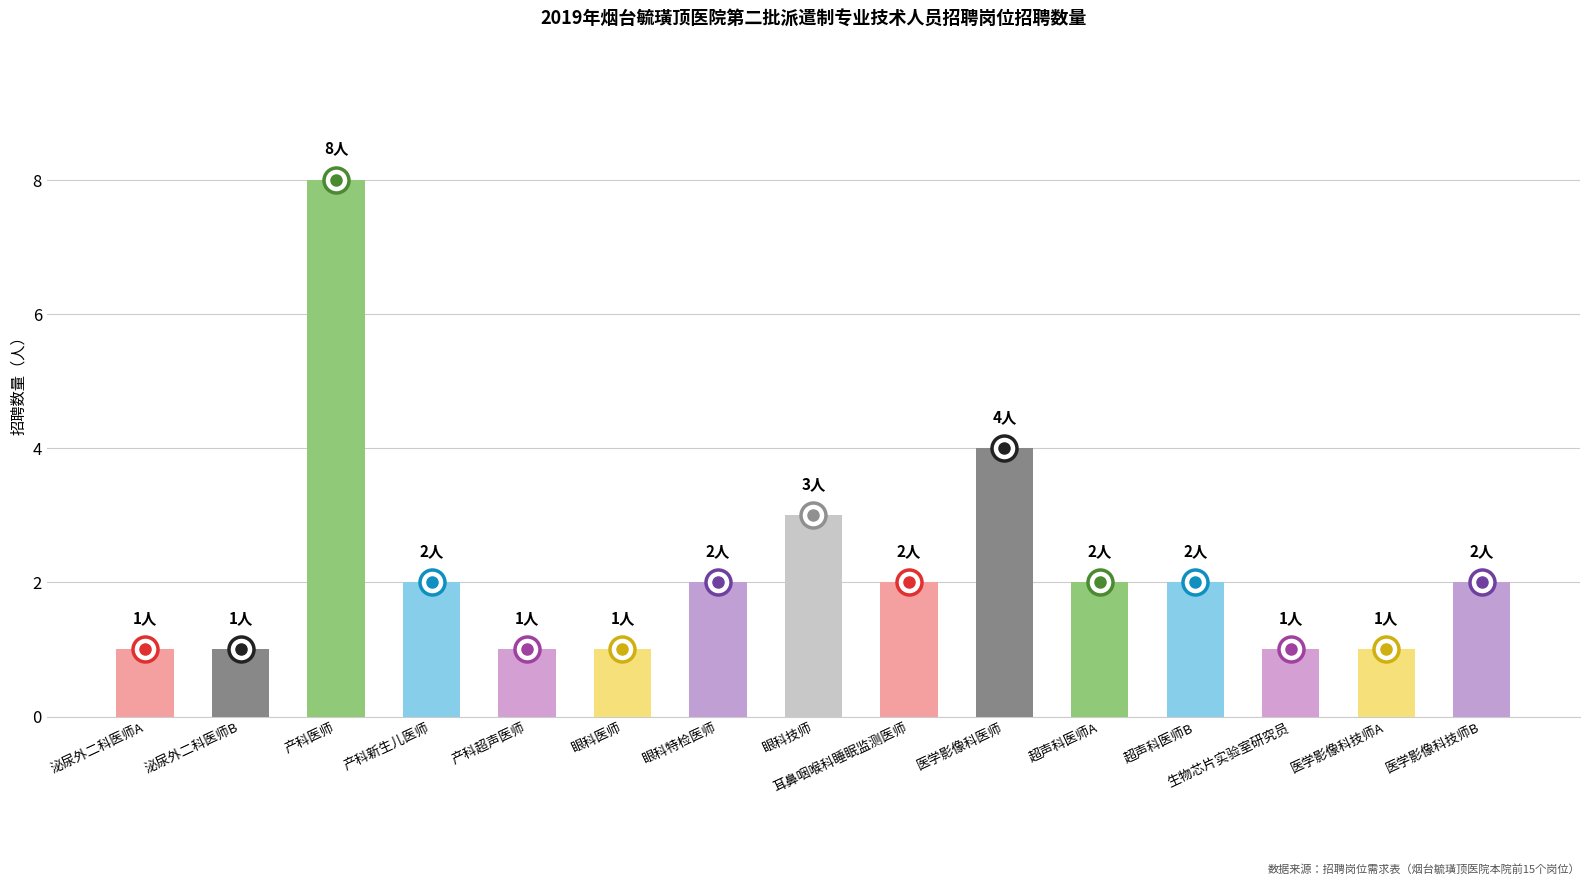

What is the ratio of the value at 产科医师 to the value at 产科新生儿医师?

4.0